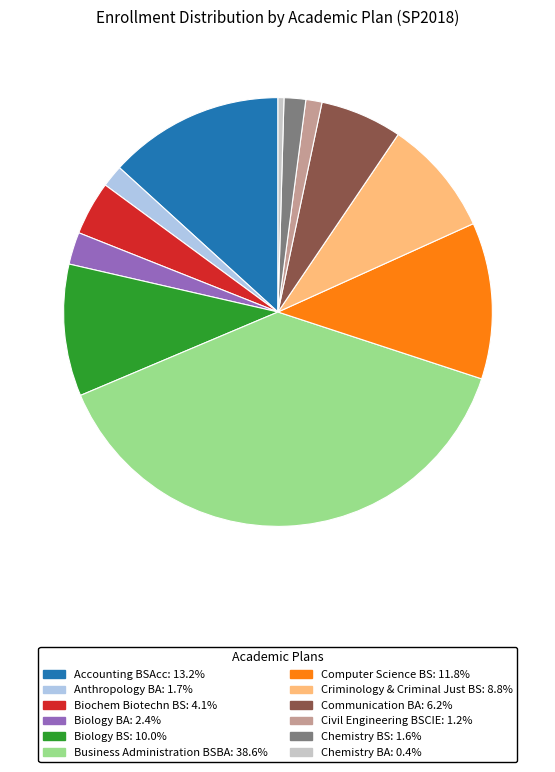

Is the sum of Criminology & Criminal Just BS and Biology BS greater than half?

No